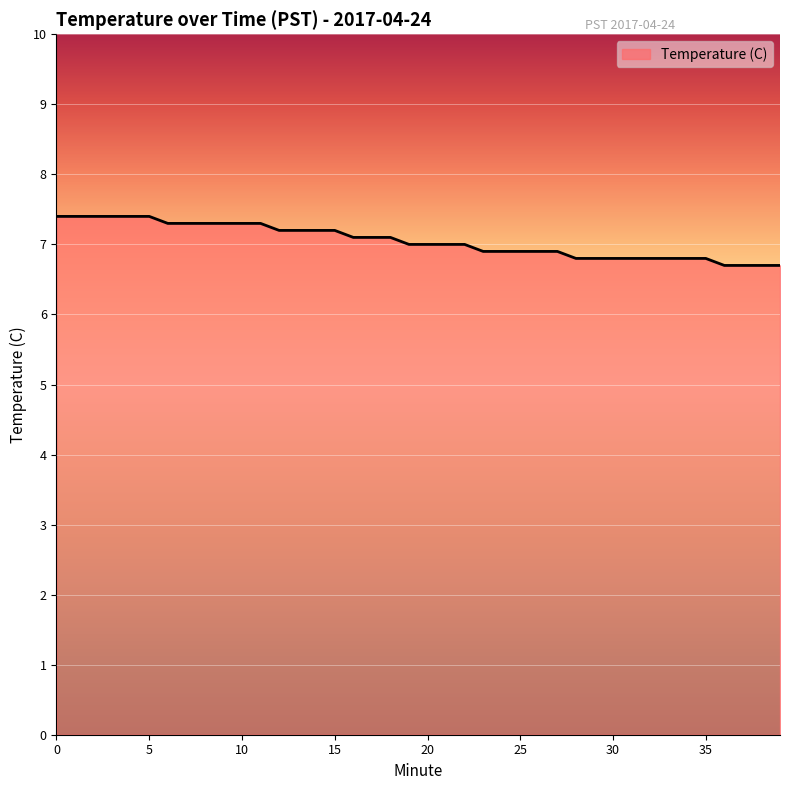

What is the greatest value displayed?

7.4